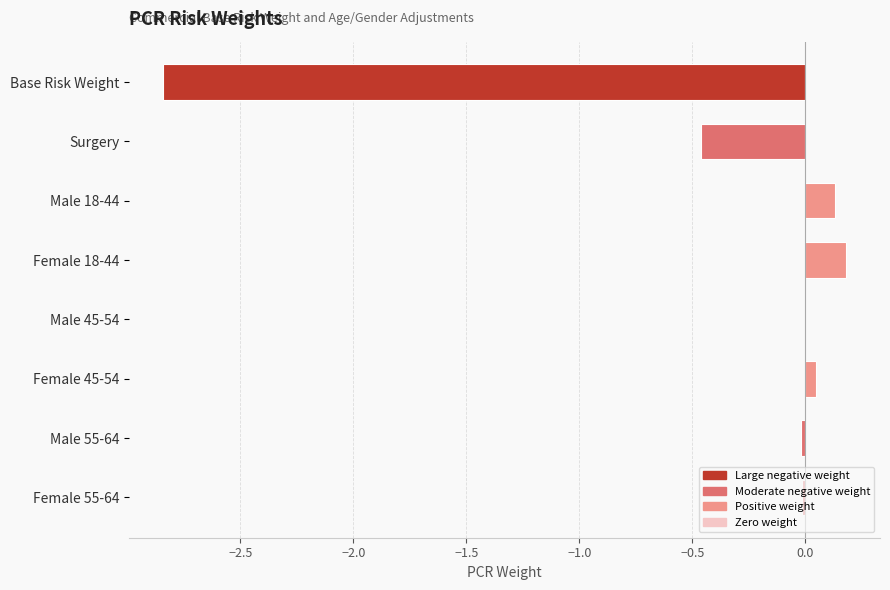

Which has a higher value, Base Risk Weight or Male 18-44?

Male 18-44